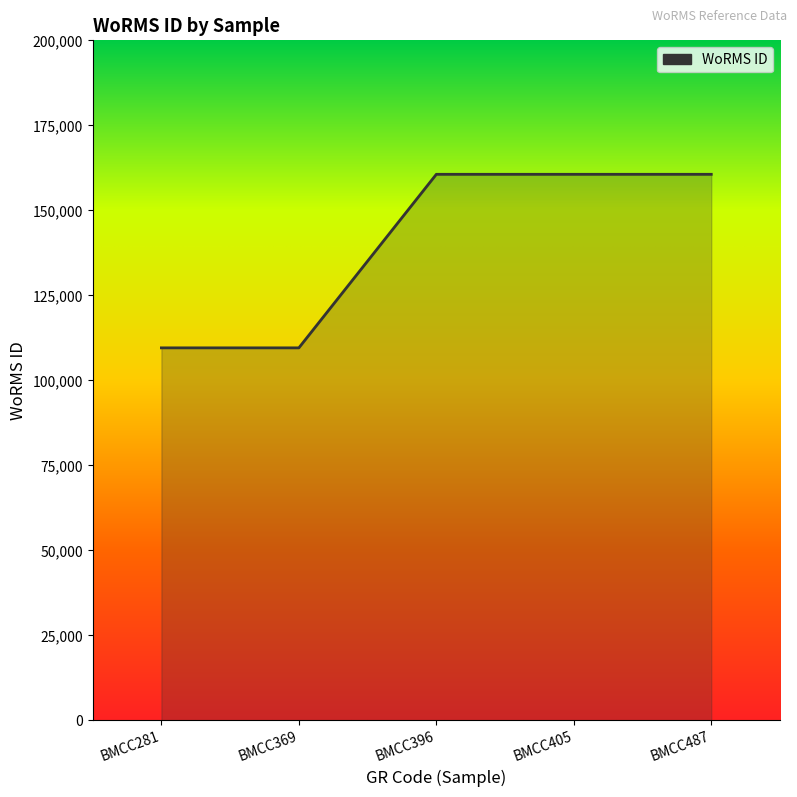

Reading right to left, transcribe all the data shown in this chart.

160602	160602	160602	109566	109566